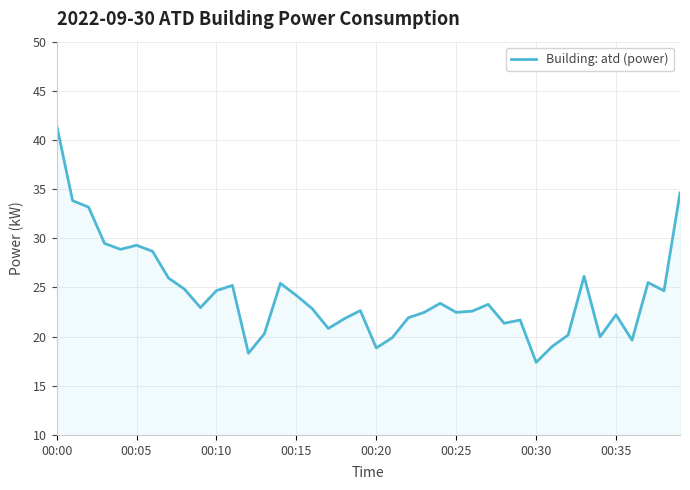

What is the difference between the maximum and minimum values?

24.1